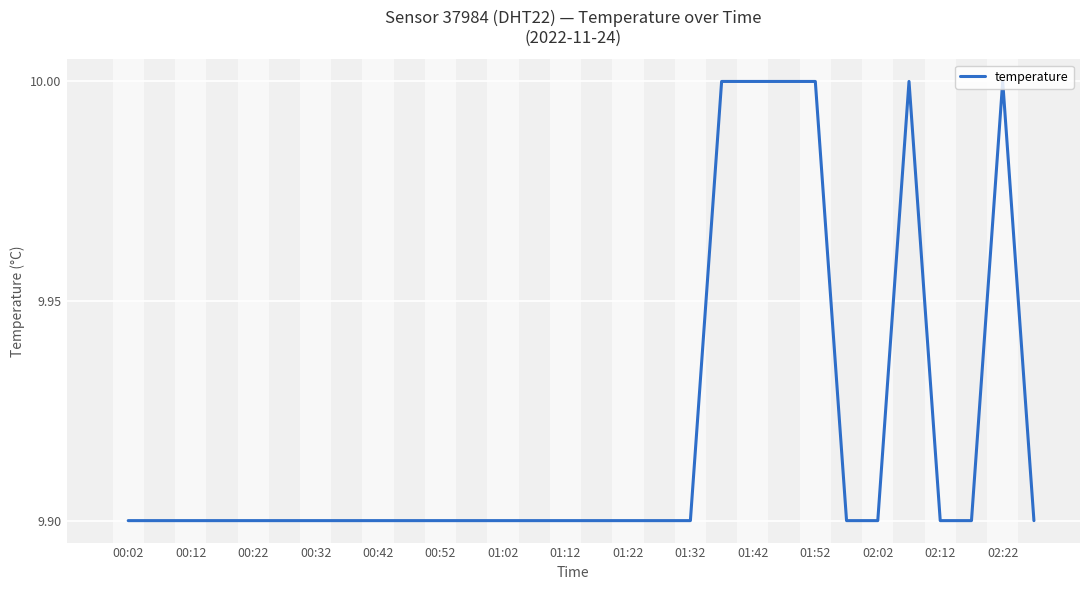

Does the chart have visible grid lines?

Yes